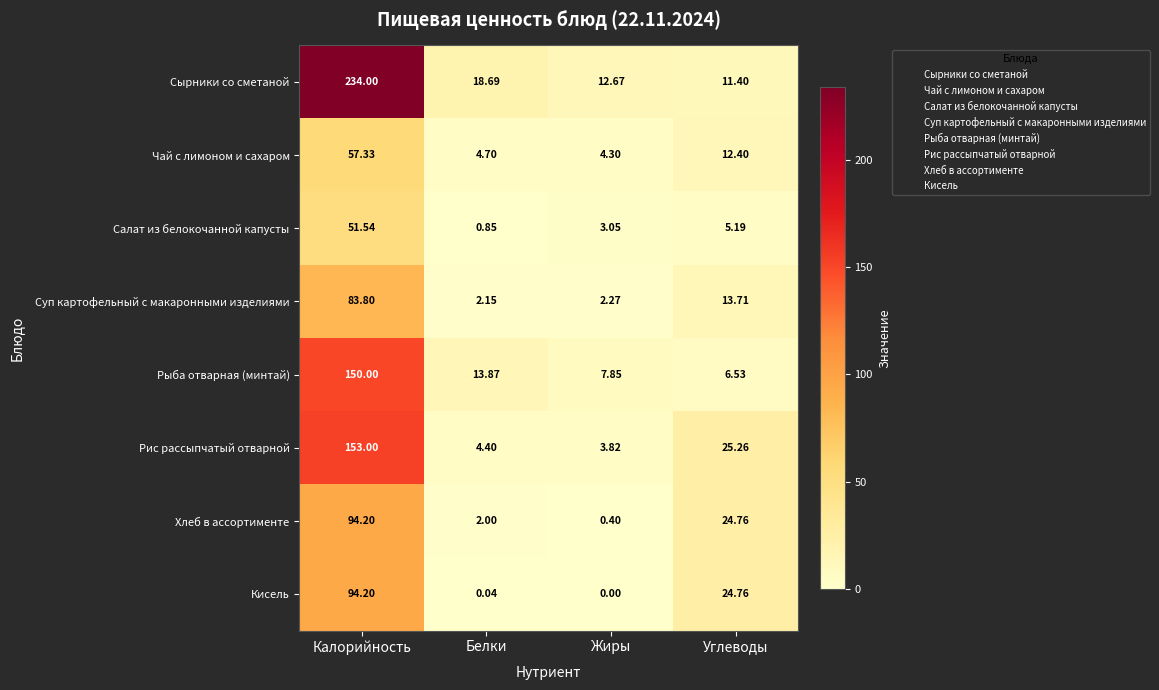

Which label corresponds to the smallest value in the chart?

Жиры